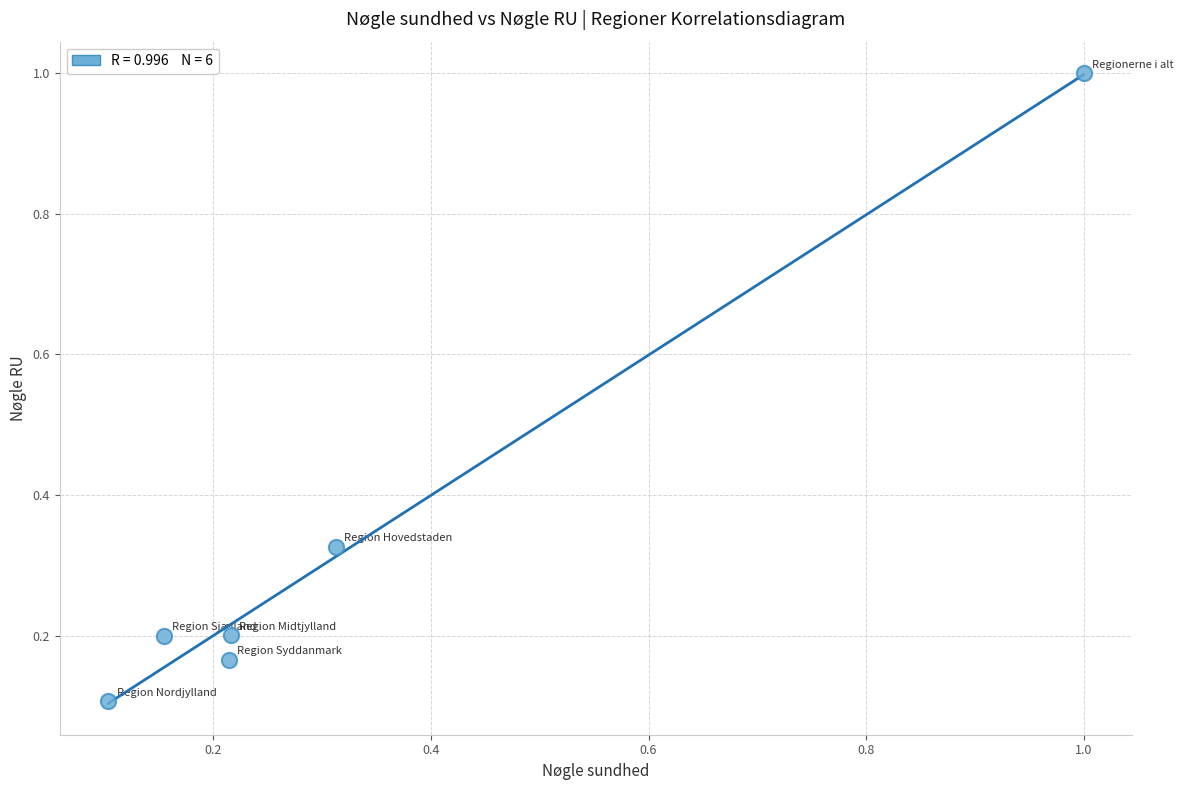

What is the range of Y values (max minus min)?

0.9